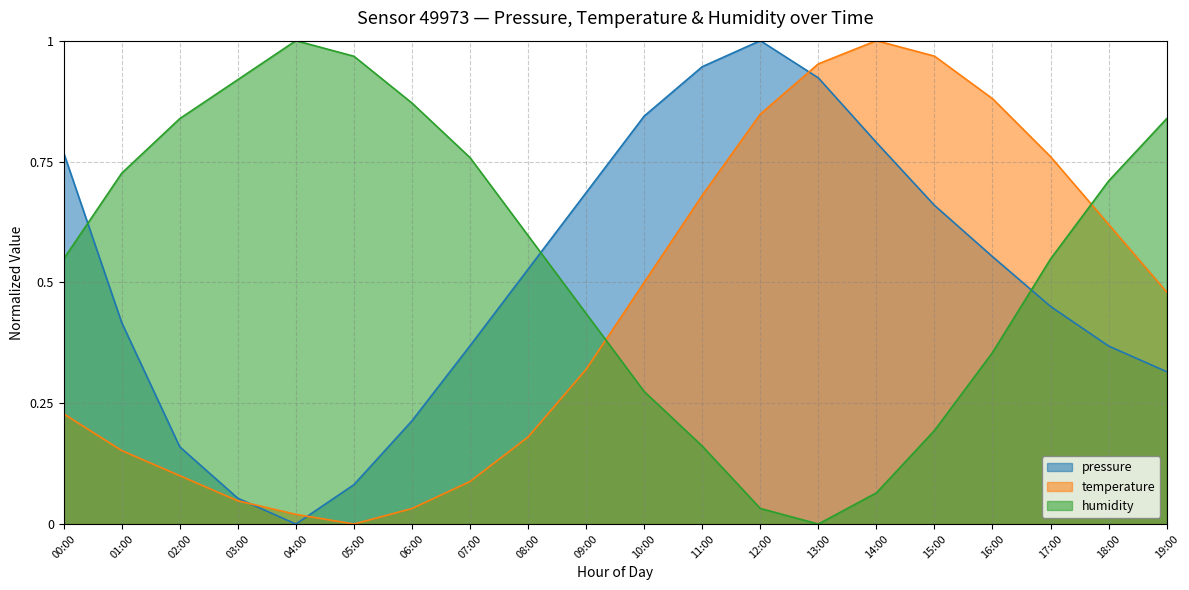

What is the sum of the humidity values at 05:00 and 11:00?

1.1